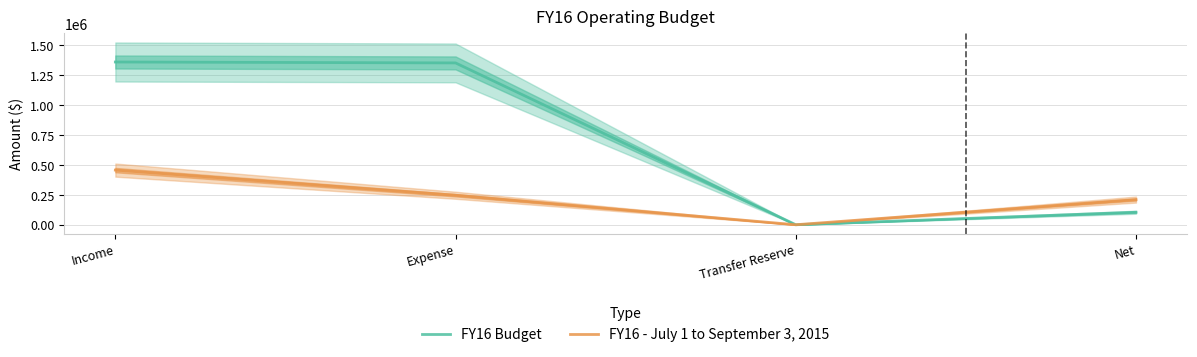

Does the chart have visible grid lines?

Yes